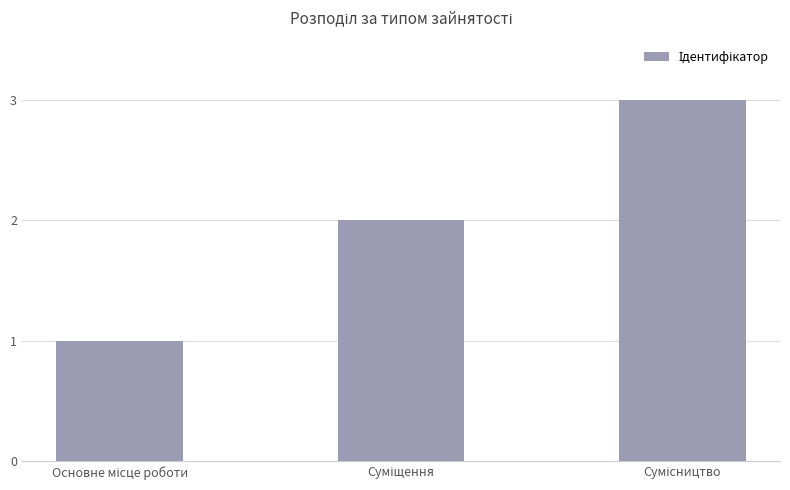

What is the greatest value displayed?

3